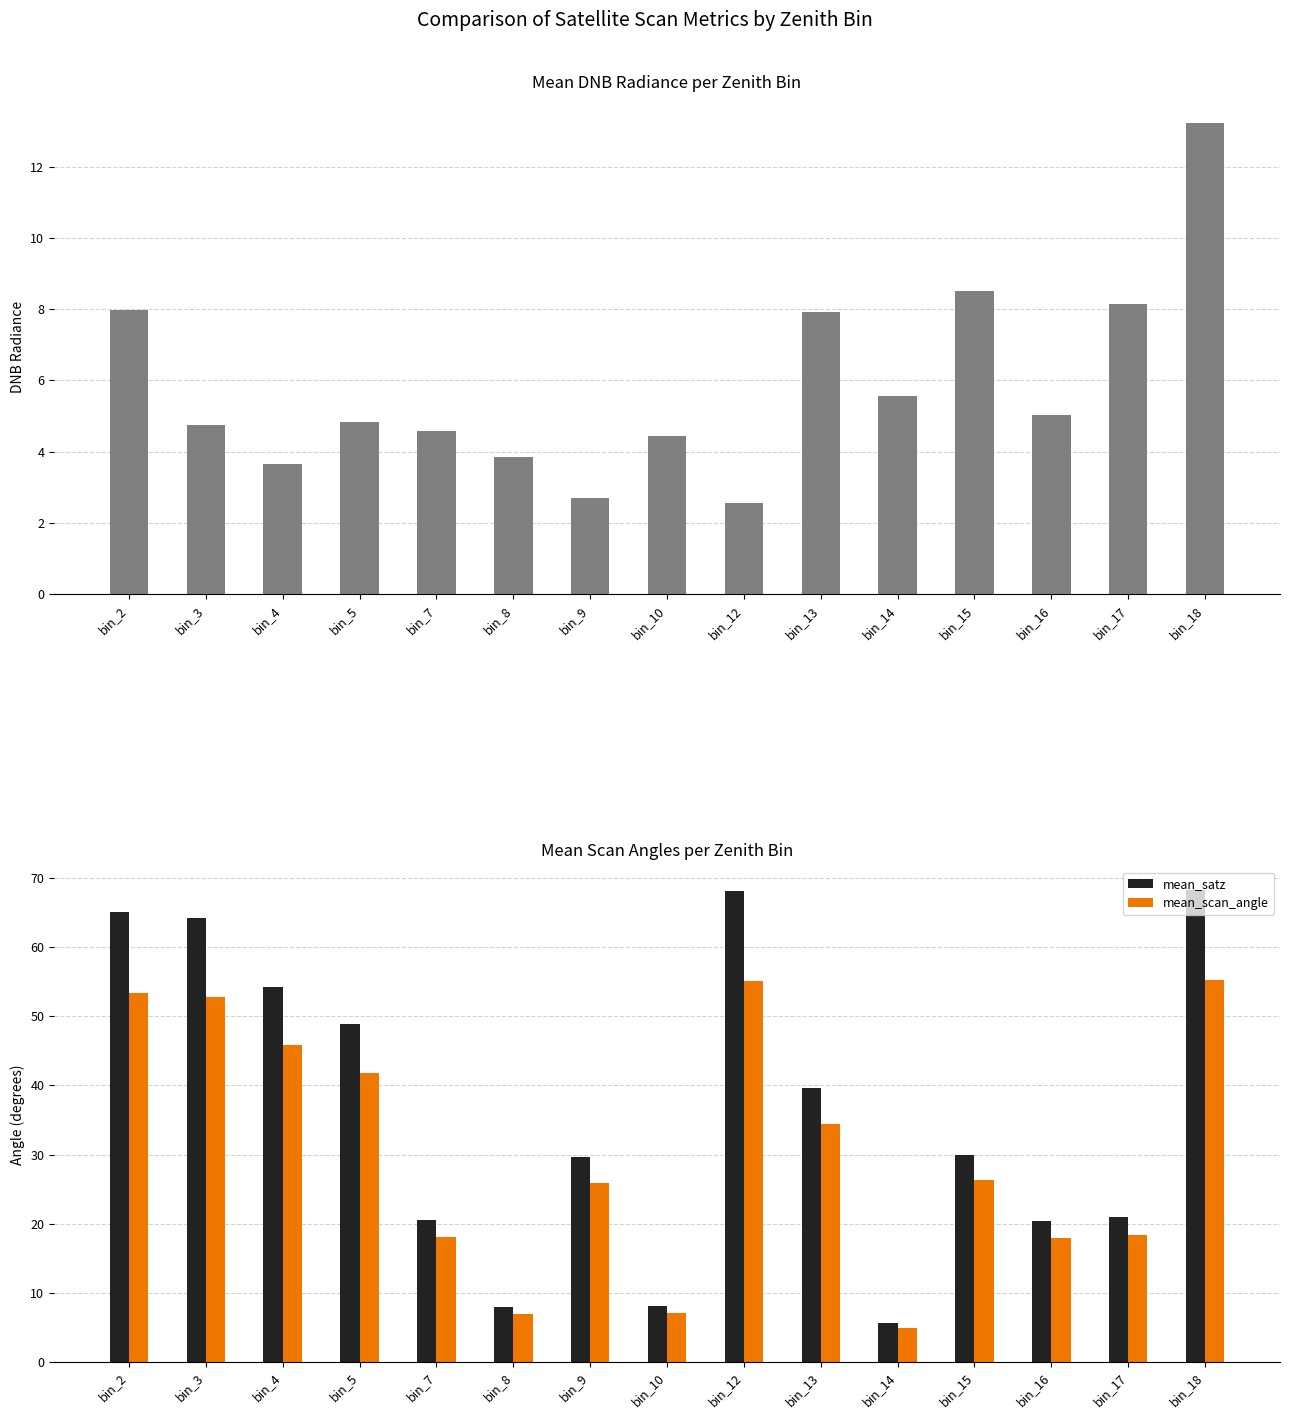

What is the difference between the maximum and minimum values in the mean_satz series?

62.7